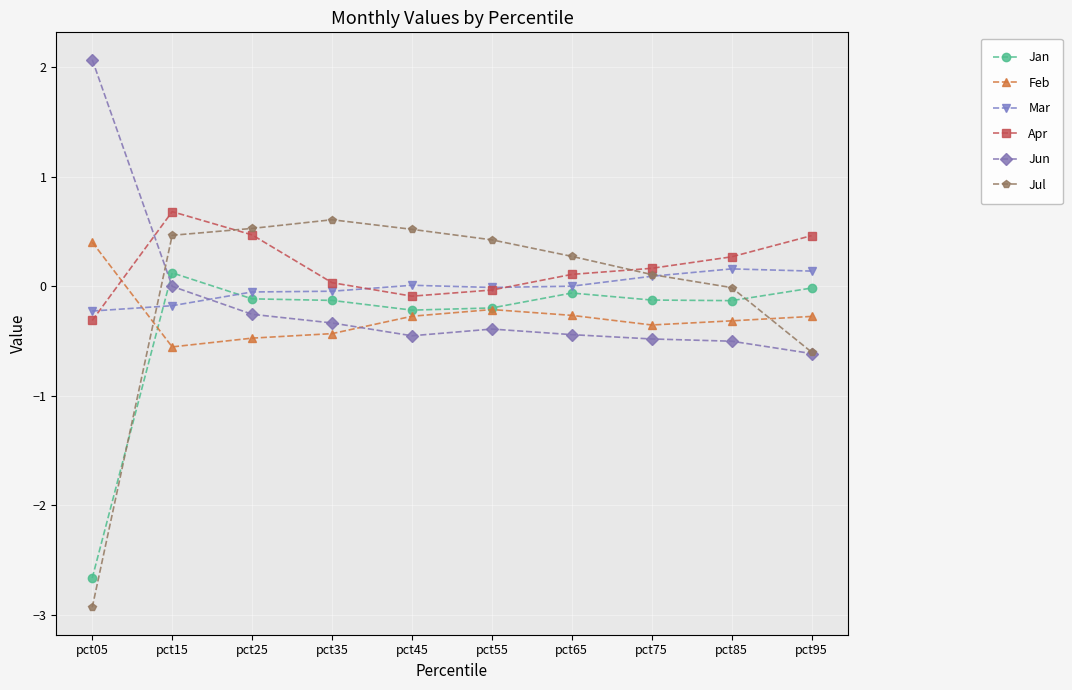

How many lines are shown in the chart?

6